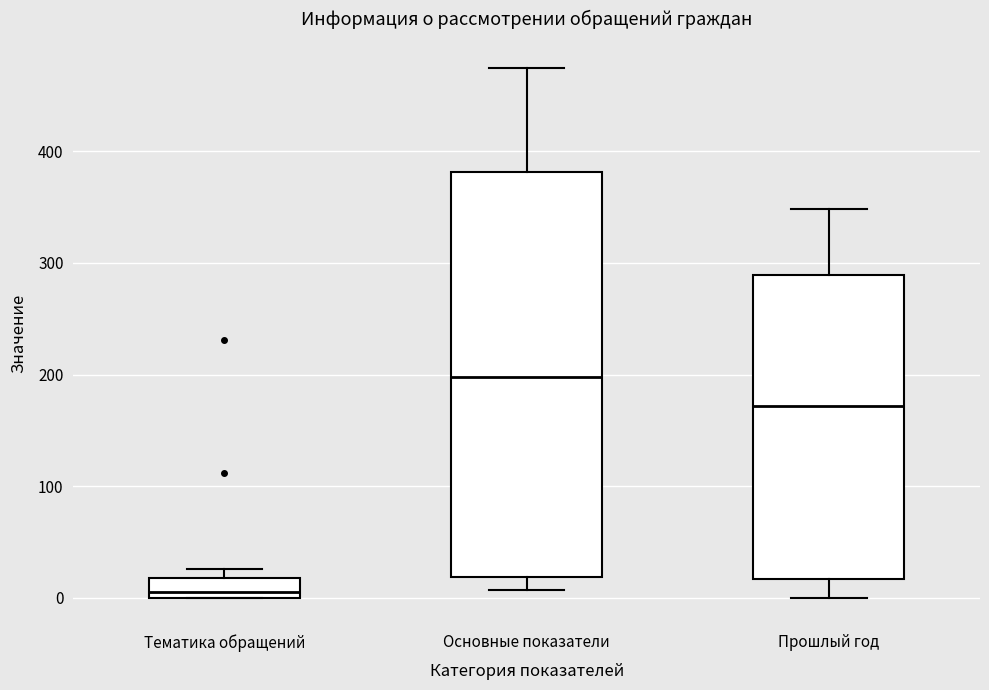

Where does the median line of the box for Тематика обращений sit on the y-axis? The values are not printed on the chart, so give them approximately, as read against the axis.

10